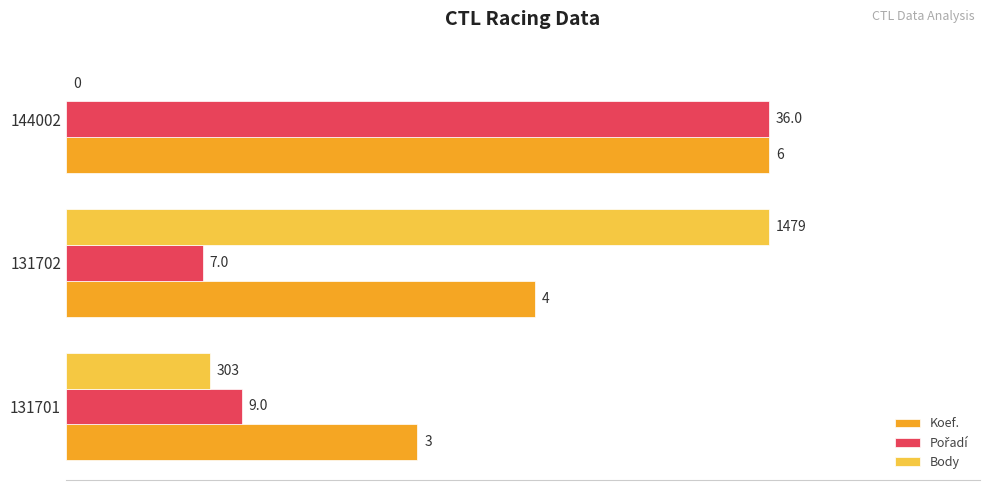

At how many categories does at least one series exceed 80?

2